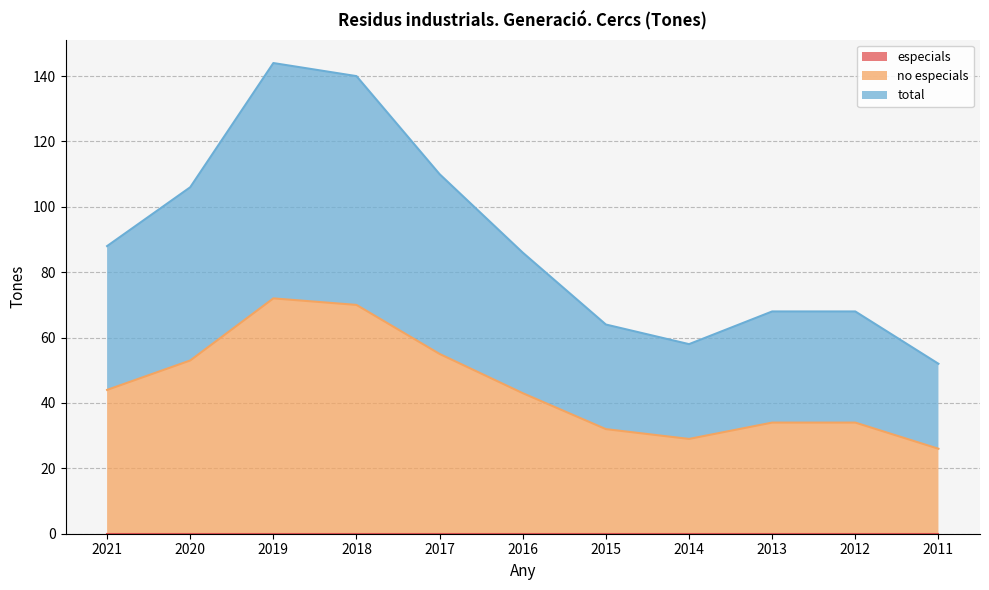

Which series has the widest spread of values?

total